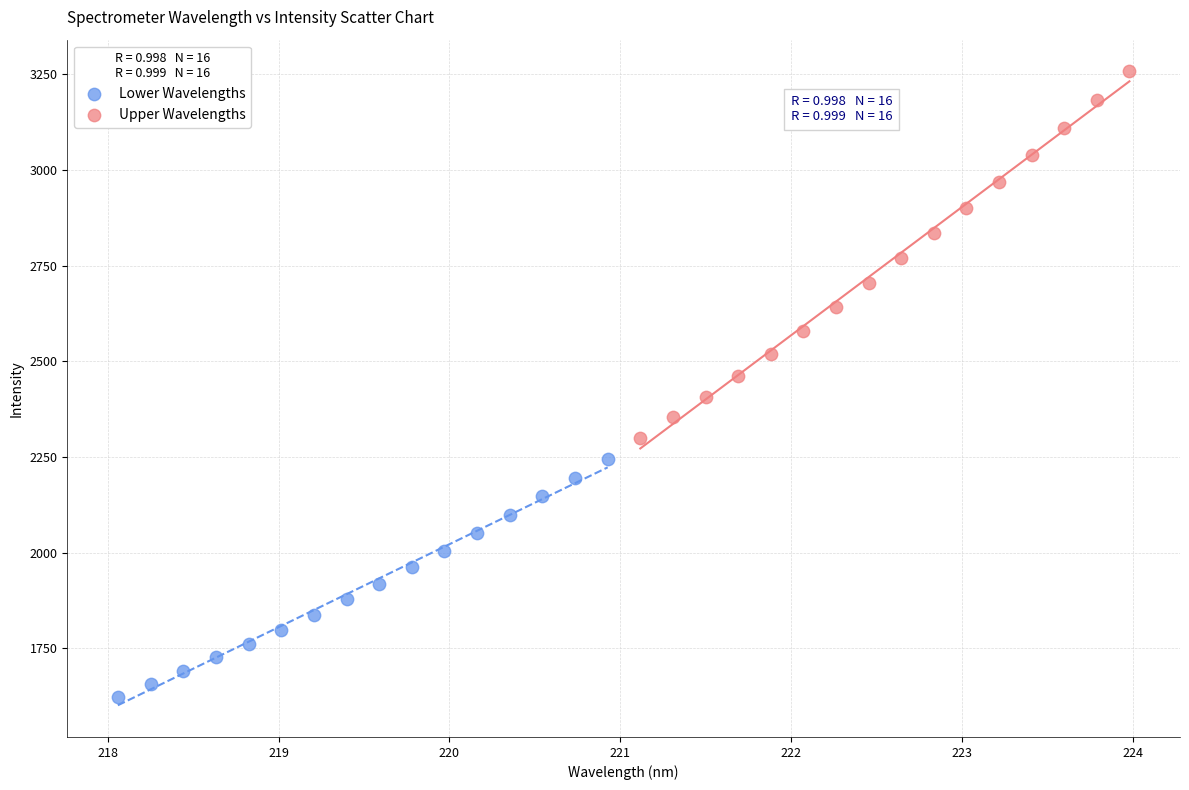

Which series has the largest Y range (max minus min)?

Upper Wavelengths